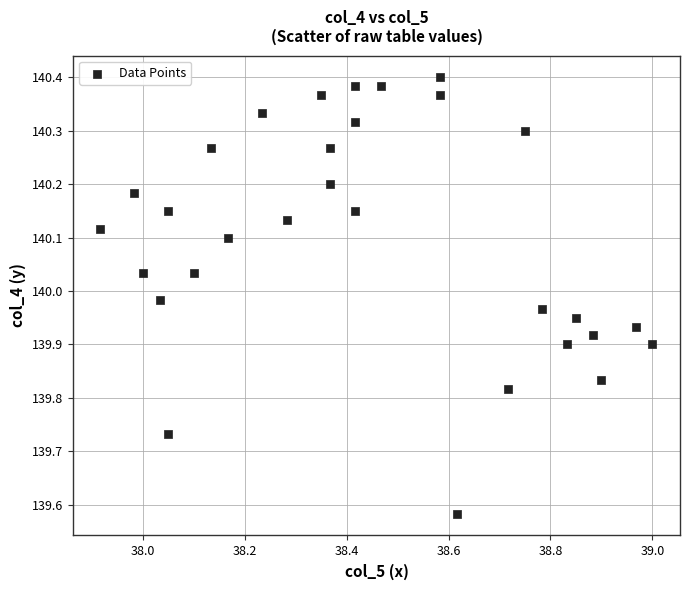

What is the range of X values (max minus min)?

1.1